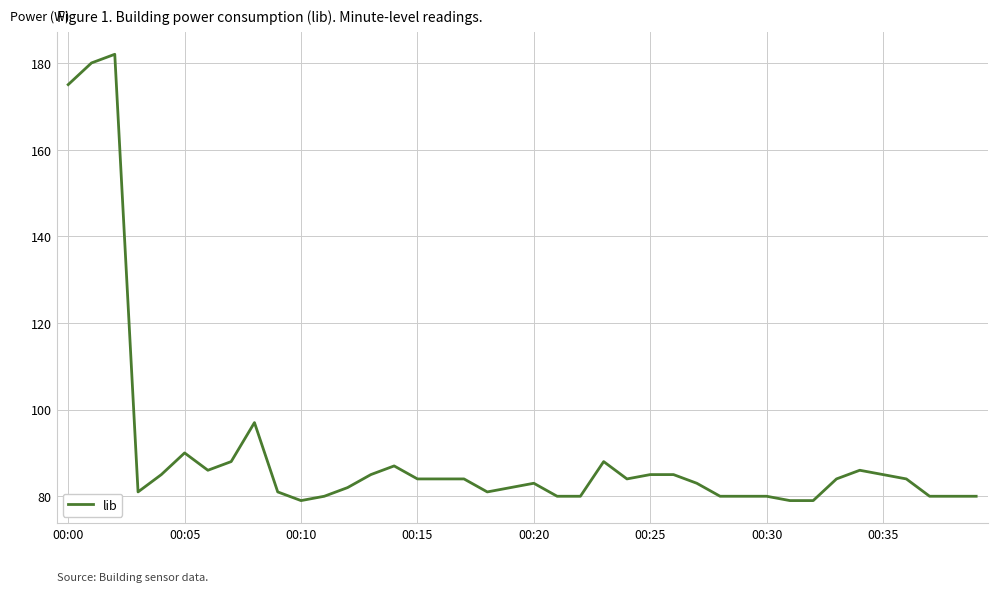

What is the difference between the maximum and minimum values?

103